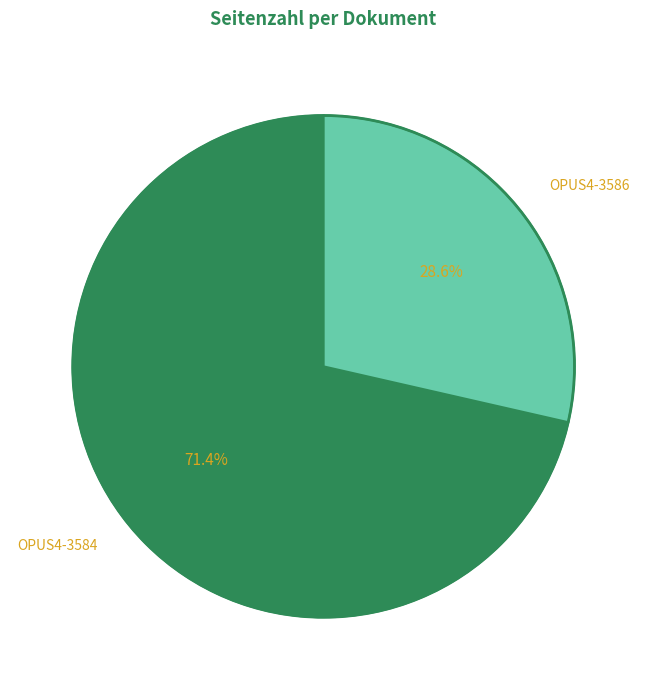

Rank the categories by value from lowest to highest.

OPUS4-3586, OPUS4-3584